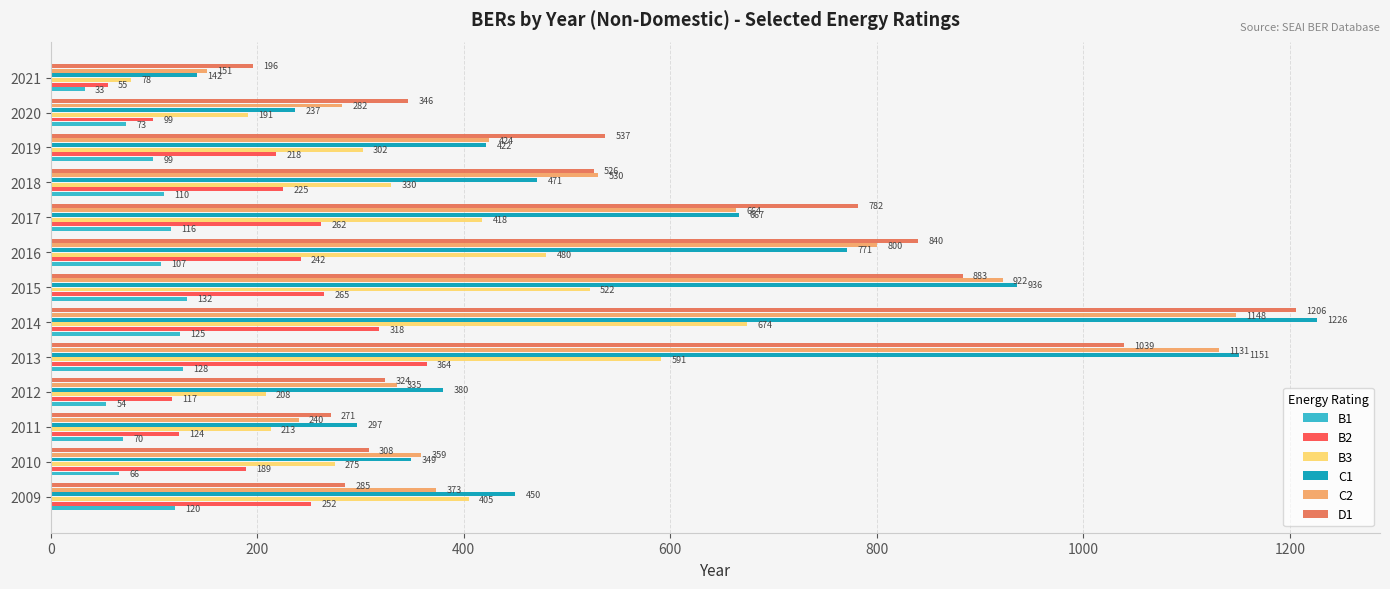

Read the D1 value at 2009, to the nearest 100.

300